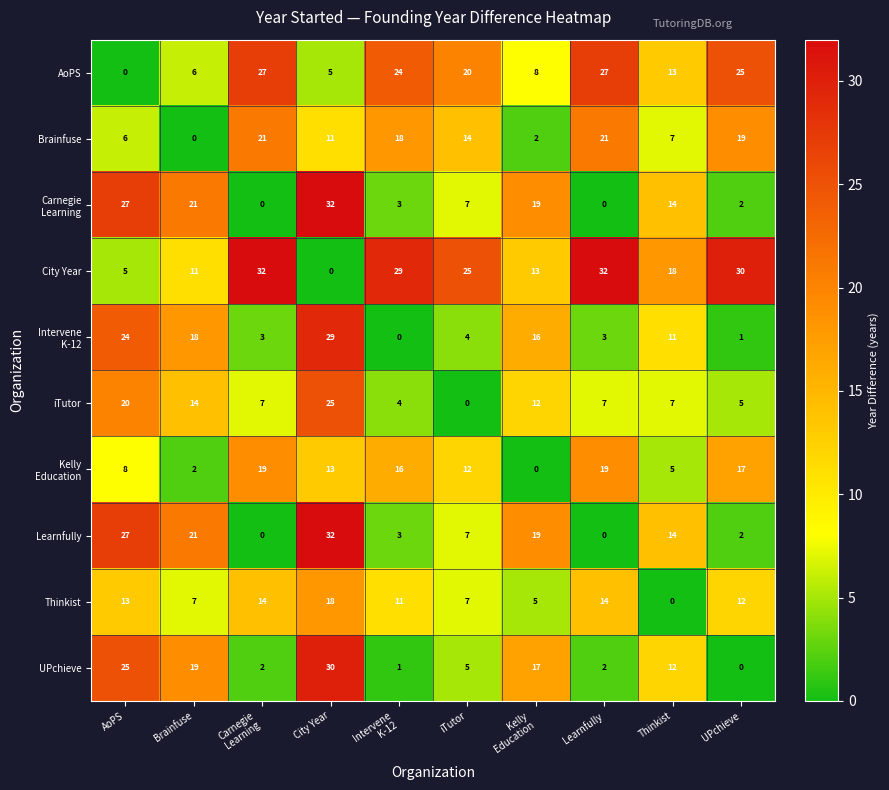

The Learnfully series shows 8 at Thinkist. True or false?

False